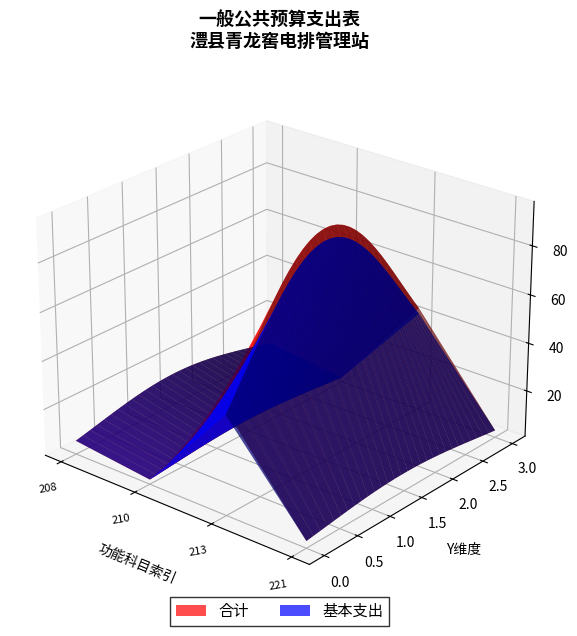

Reading left to right, extract all data points from this chart.

合计: 14.1	6.0	96.0	8.2
基本支出: 14.1	6.0	91.0	8.2